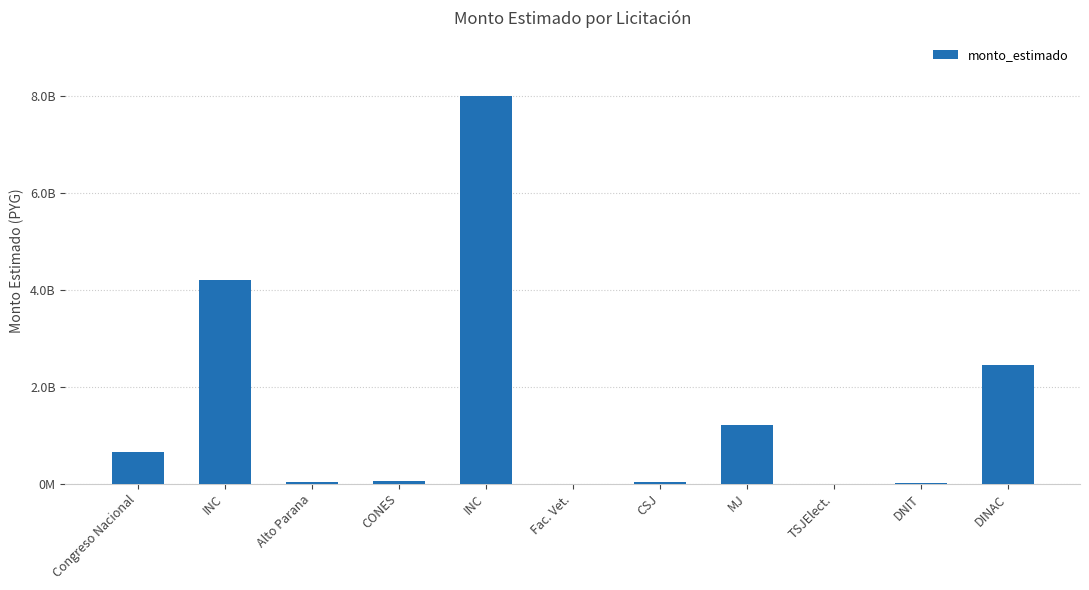

Is it true that the value at Fac. Vet. is 4768173?

False